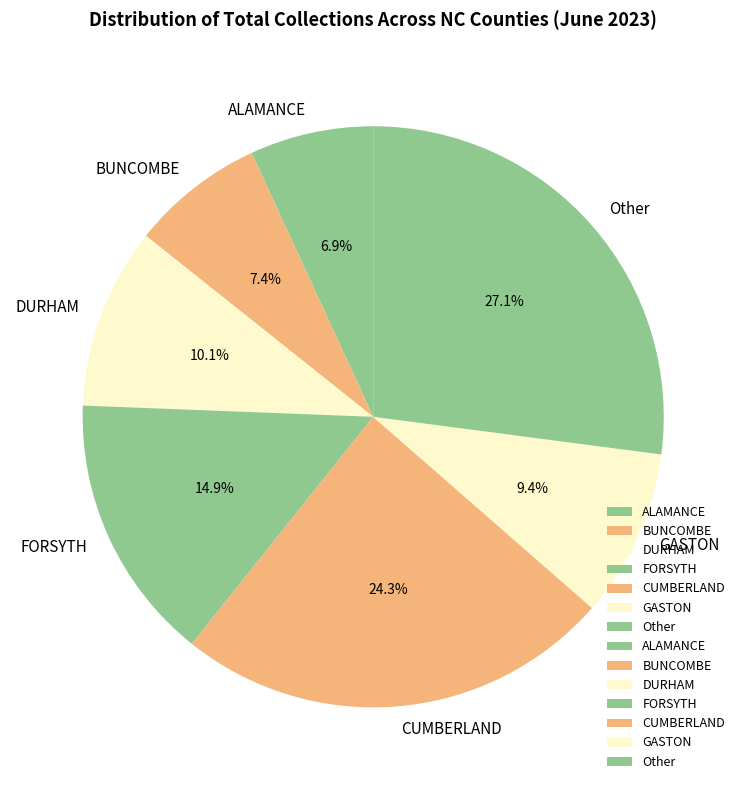

What portion of the pie excludes DURHAM?

89.9%